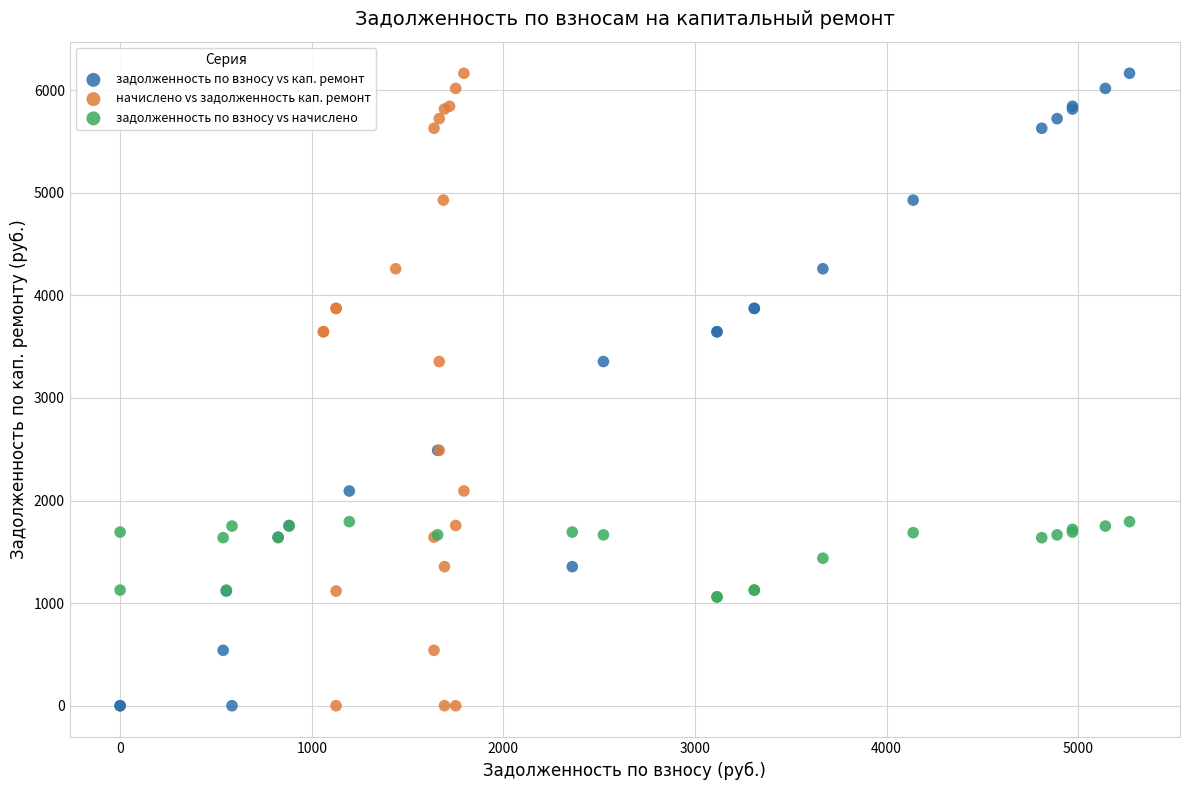

What are all the series names shown in the legend?

задолженность по взносу vs кап. ремонт, начислено vs задолженность кап. ремонт, задолженность по взносу vs начислено